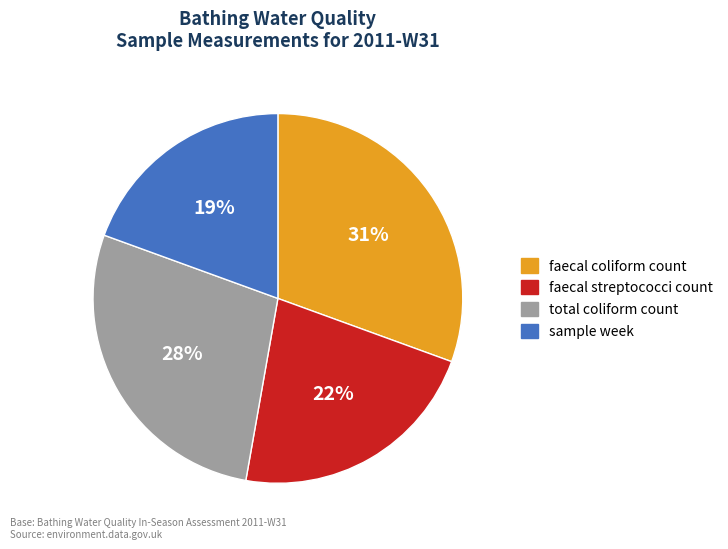

Do faecal coliform count and faecal streptococci count together represent more than half of the pie?

Yes